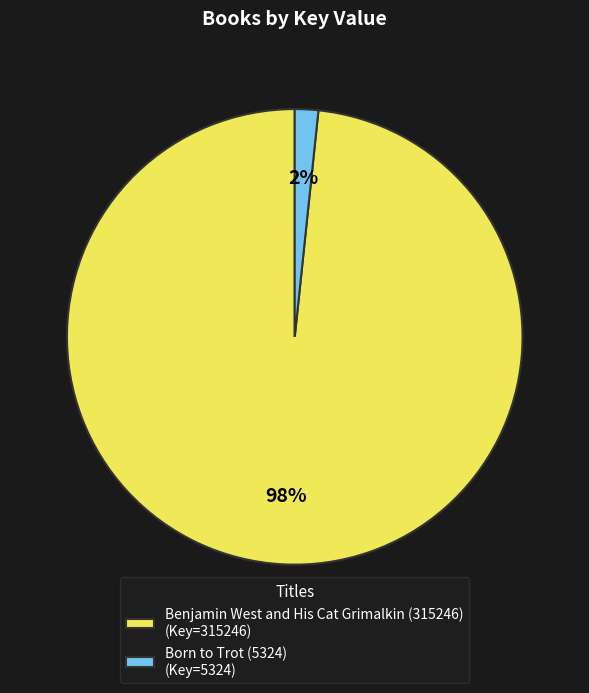

To the nearest percent, what portion does Born to Trot (5324) represent?

2%